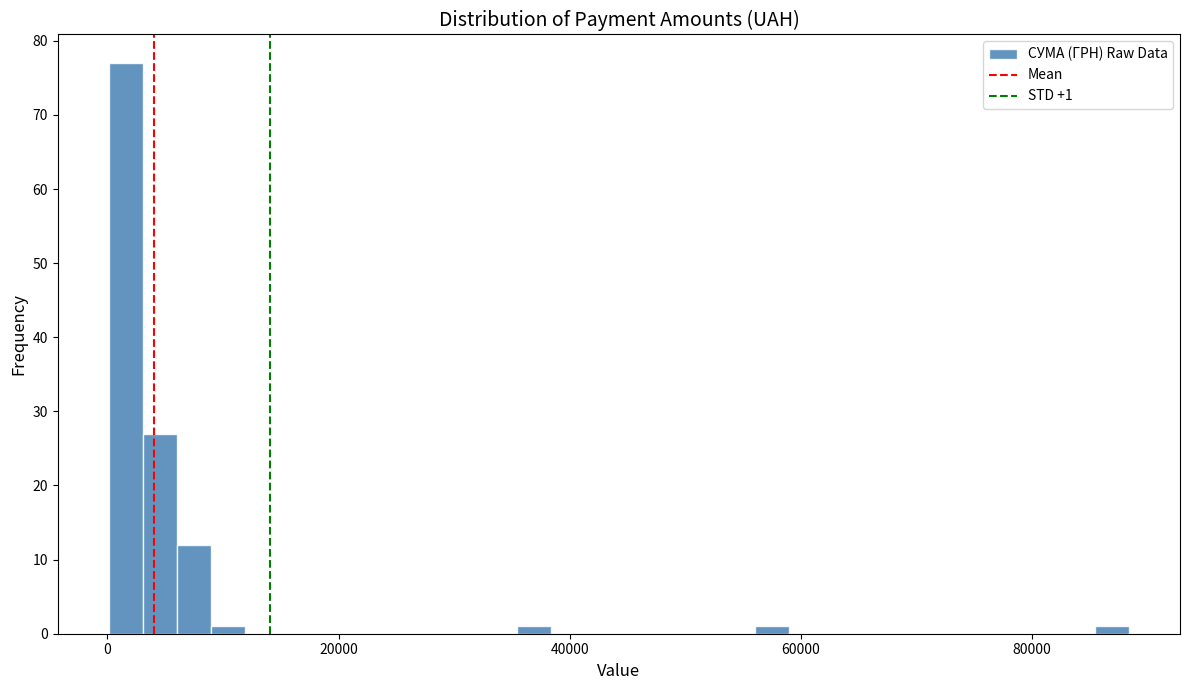

Read against the x-axis, roughly where is the centre of the tallest bar?

2000